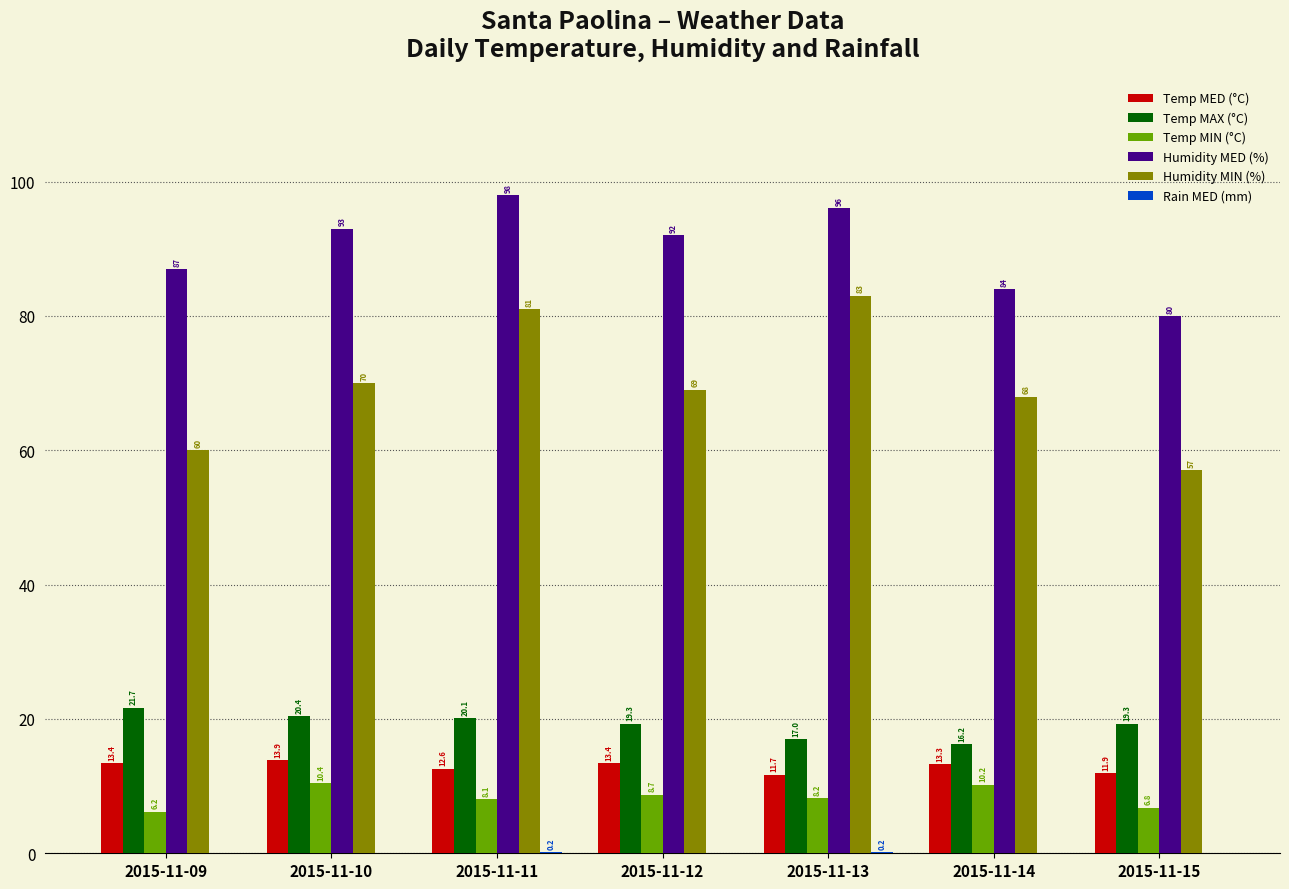

Which series has the largest total across all categories?

Humidity MED (%)